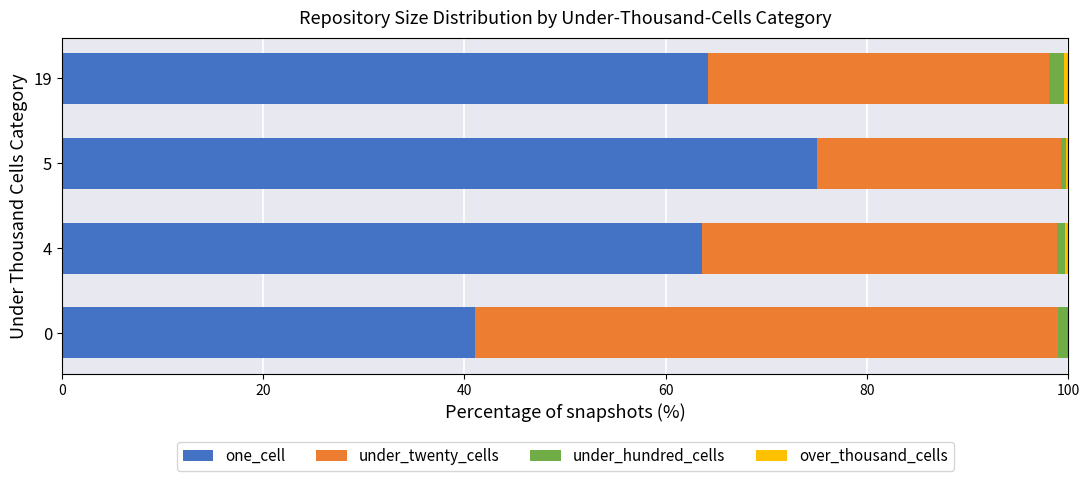

Which category has the highest value in the one_cell series?

5